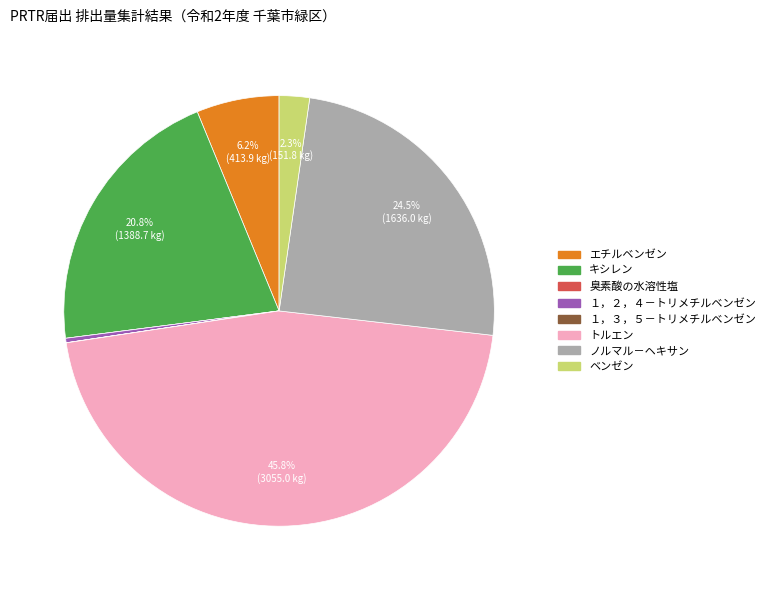

What is the ratio of the value at トルエン to the value at キシレン?

2.2